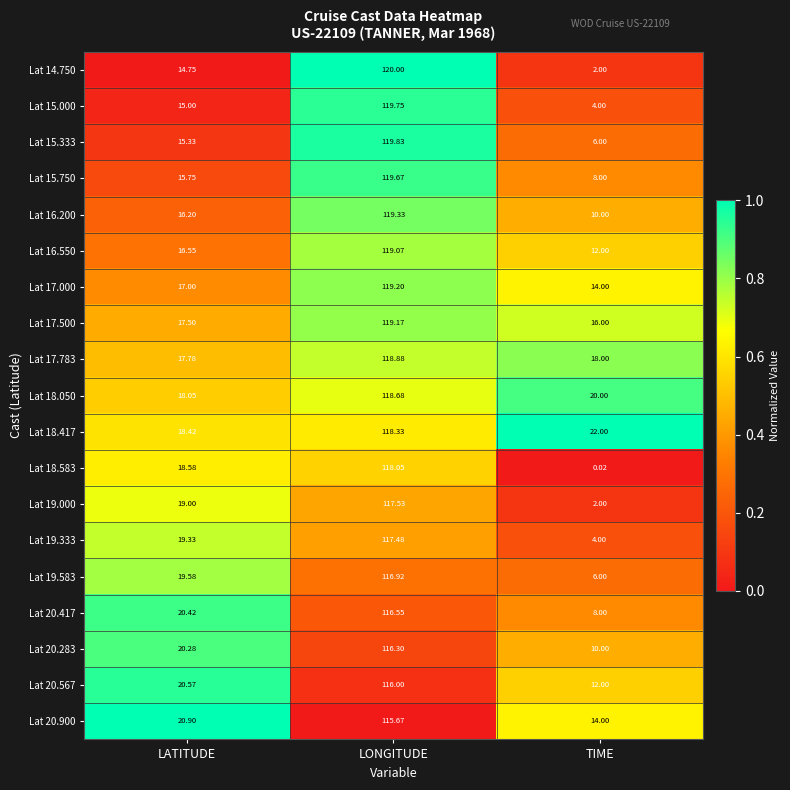

Where does the Lat 17.783 series first go above 18?

LONGITUDE